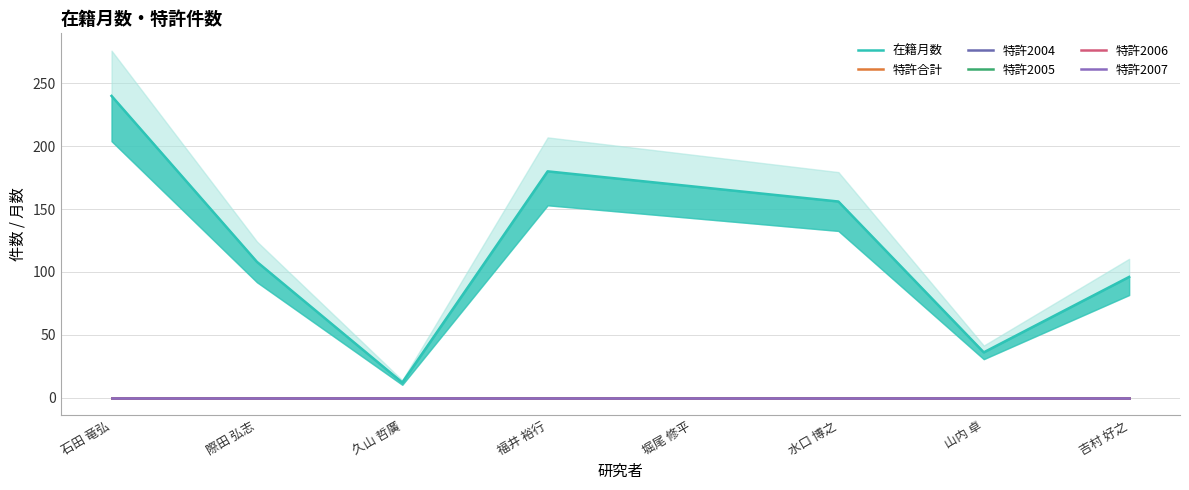

At which label does 特許合計 reach its minimum?

石田 竜弘